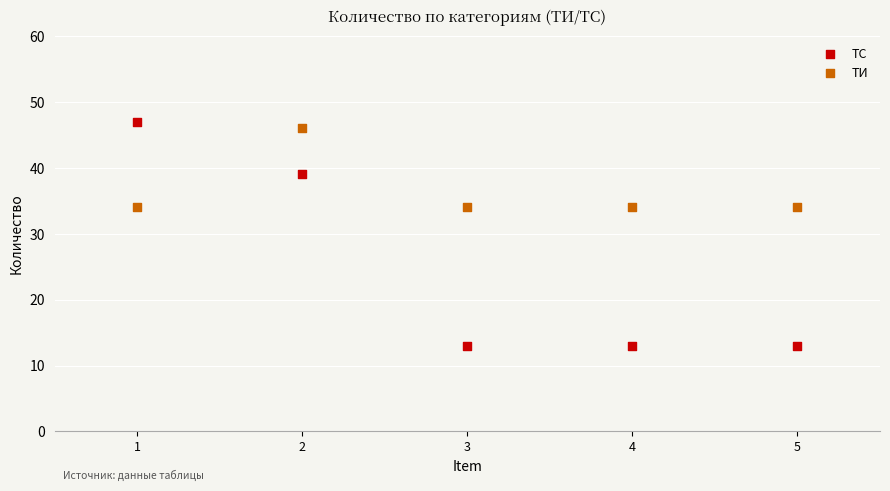

Across all data points, what is the range of X values (max minus min)?

4